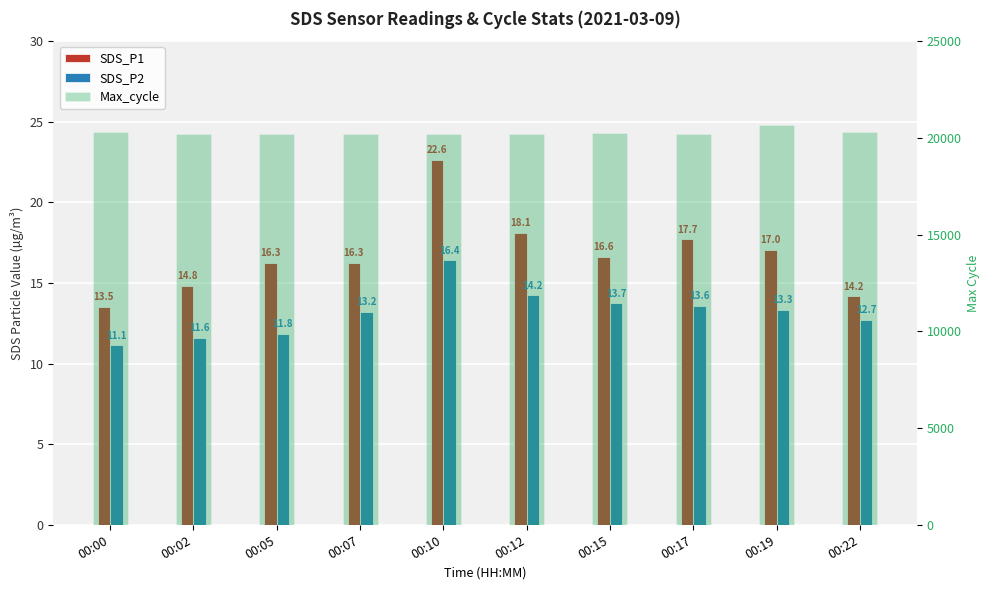

How many distinct data groups are displayed?

3